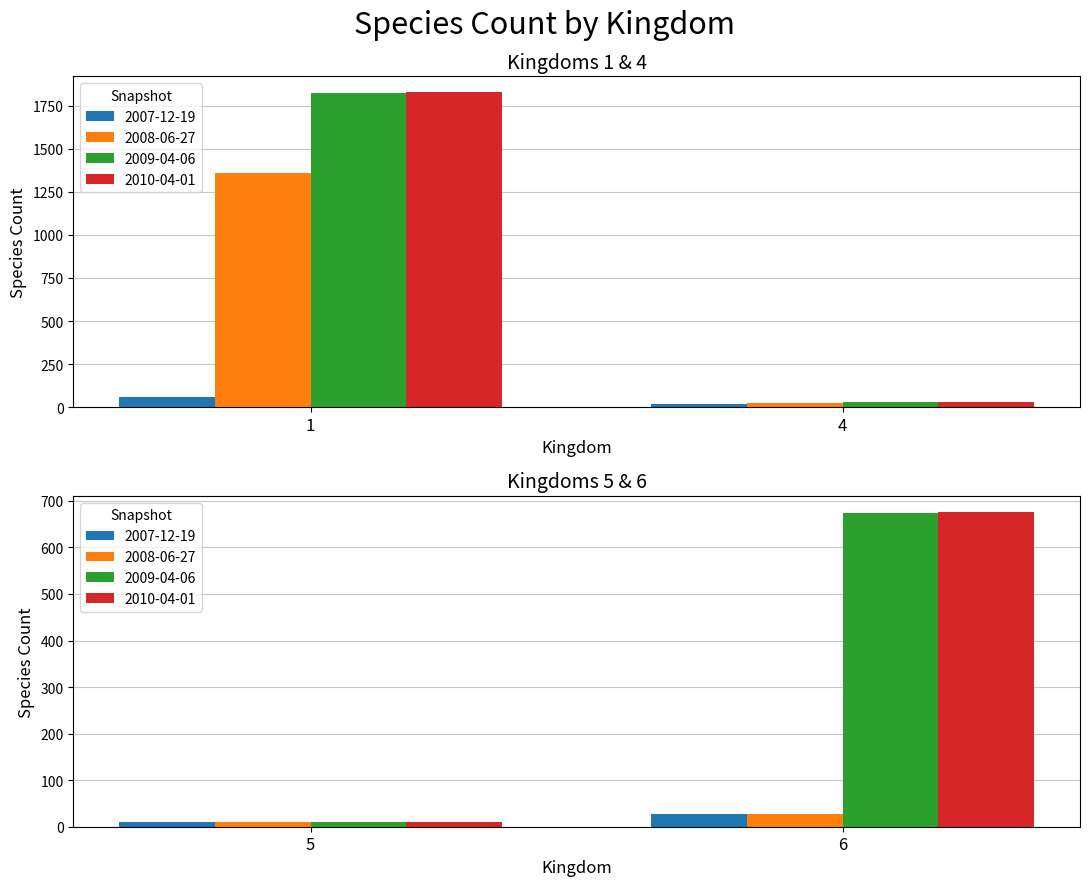

Is it true that 2010-04-01 equals 151 at 6?

False